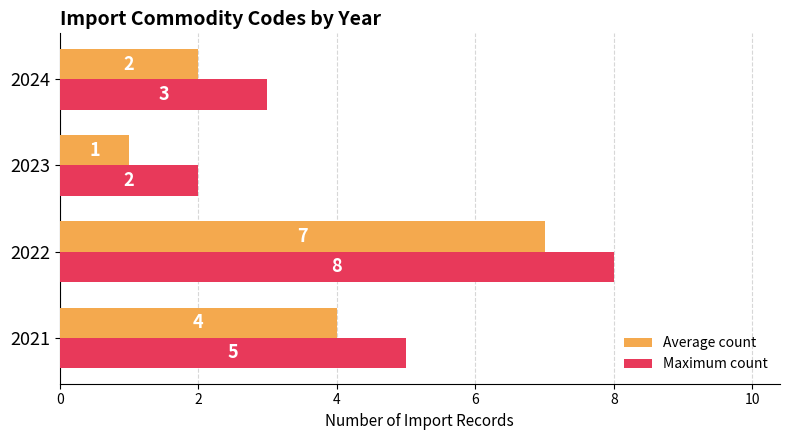

What is the lowest value of the Maximum count series?

2